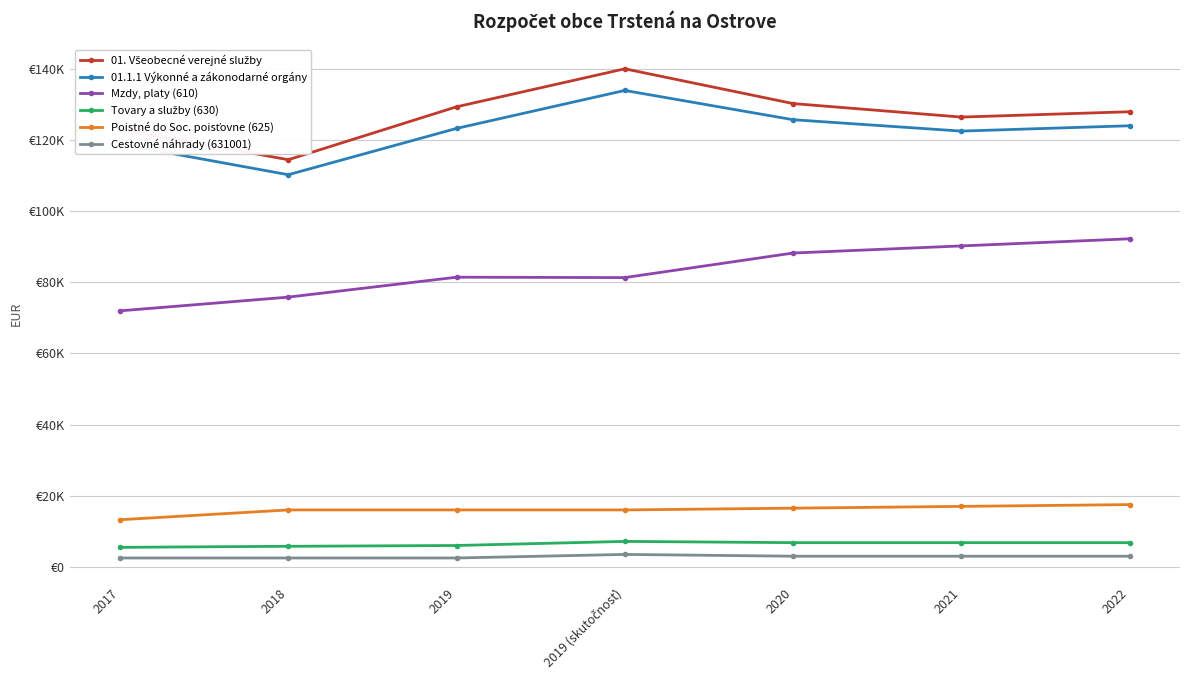

Reading left to right, transcribe all the data shown in this chart.

01. Všeobecné verejné služby: 122972	114416	129285	139959	130195	126395	127895
01.1.1 Výkonné a zákonodarné orgány: 118818	110197	123207	133879	125657	122457	123957
Mzdy, platy (610): 71950	75800	81400	81290	88190	90190	92190
Tovary a služby (630): 5487	5787	6007	7158	6807	6807	6807
Poistné do Soc. poisťovne (625): 13250	16000	16000	16000	16500	17000	17500
Cestovné náhrady (631001): 2500	2500	2500	3500	3000	3000	3000